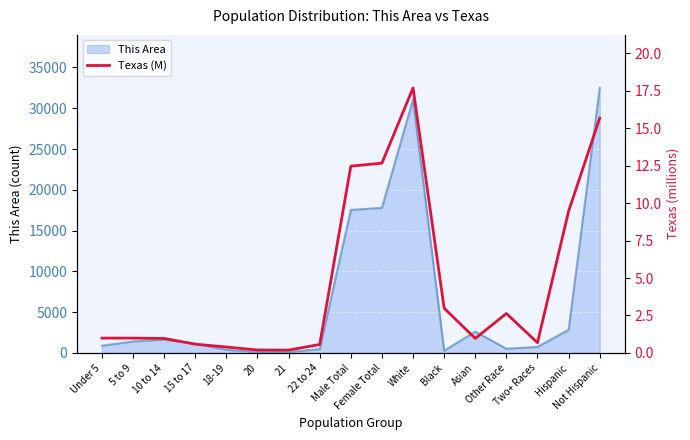

What is the average value?

4.7